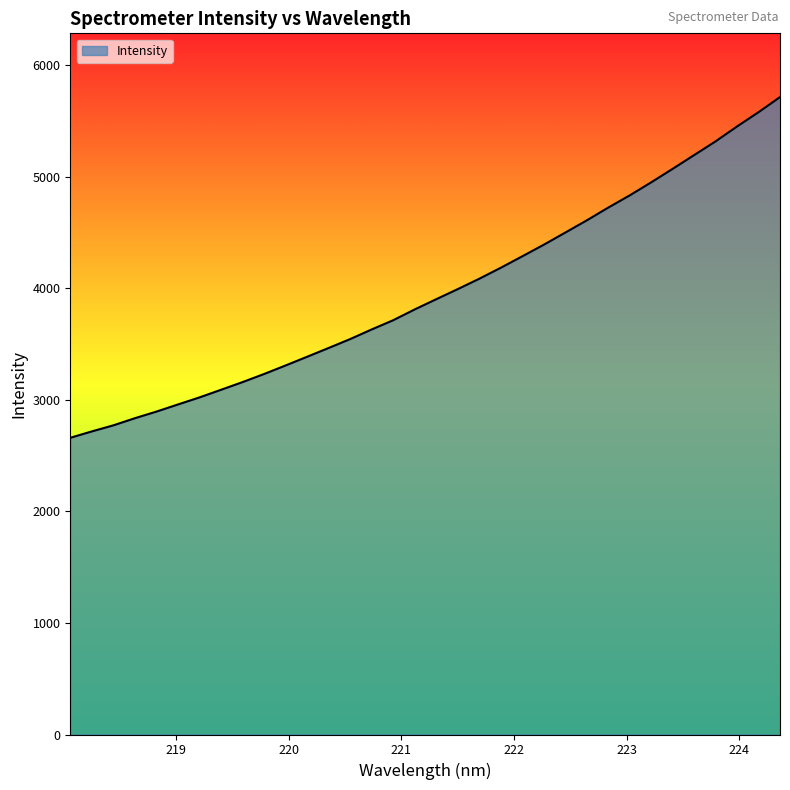

What is the greatest value displayed?

5712.5